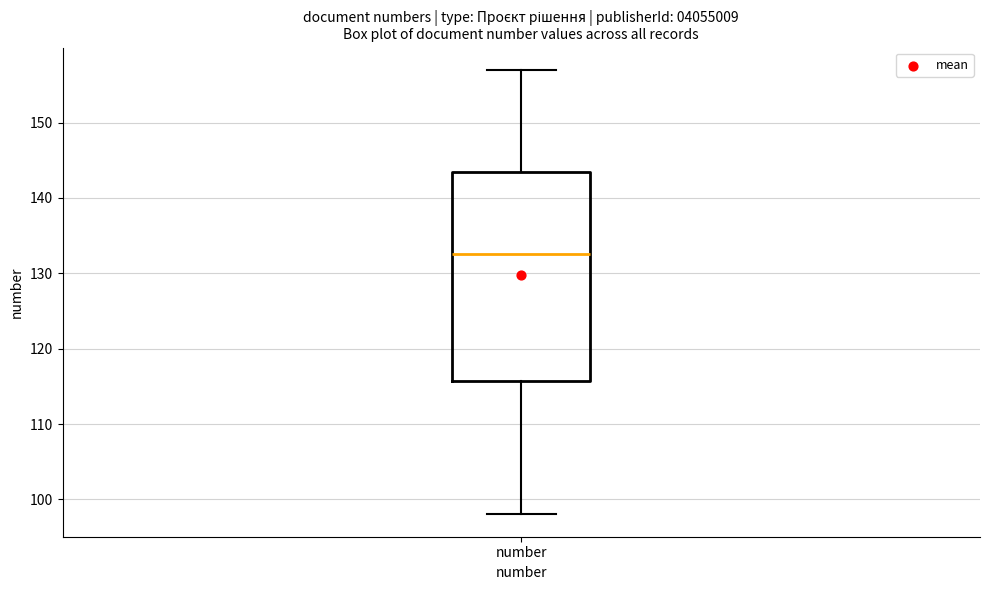

Transcribe this box plot: give where the median line is, the range the box spans, and where the two whiskers end, as read against the y-axis. The values are not printed on the chart, so give them approximately, as read against the axis.

median 133, box 116 to 144, whiskers 98 to 157